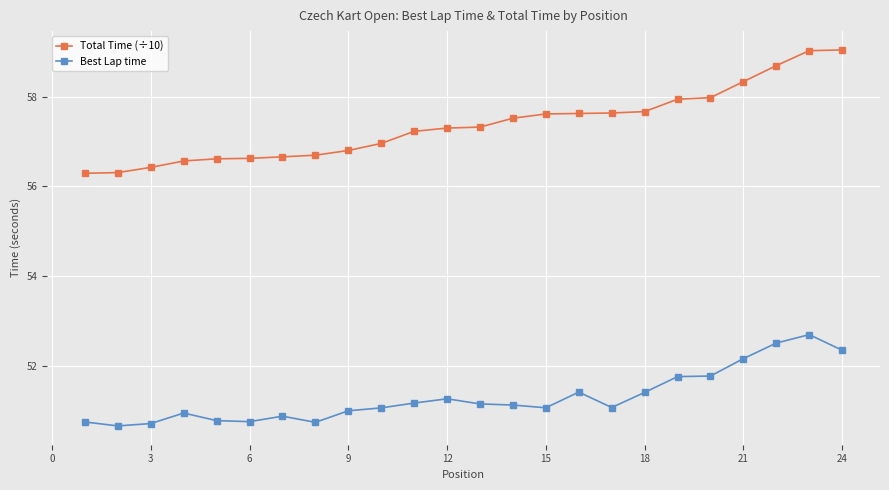

Which series has the largest range (max minus min)?

Total Time (÷10)